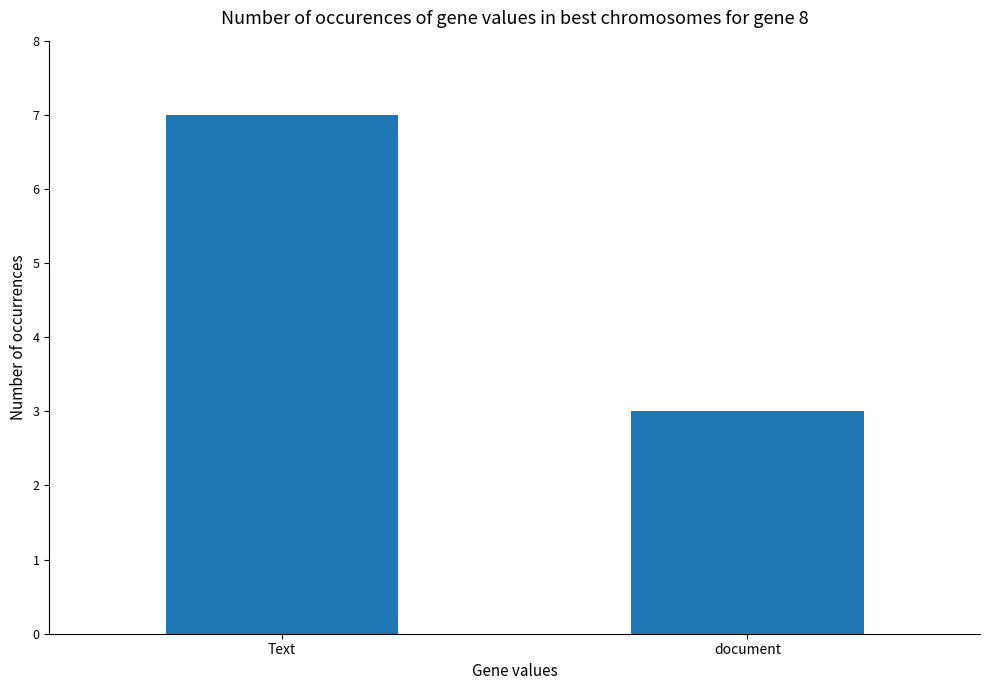

What is the value of the 1st bar from the left?

7